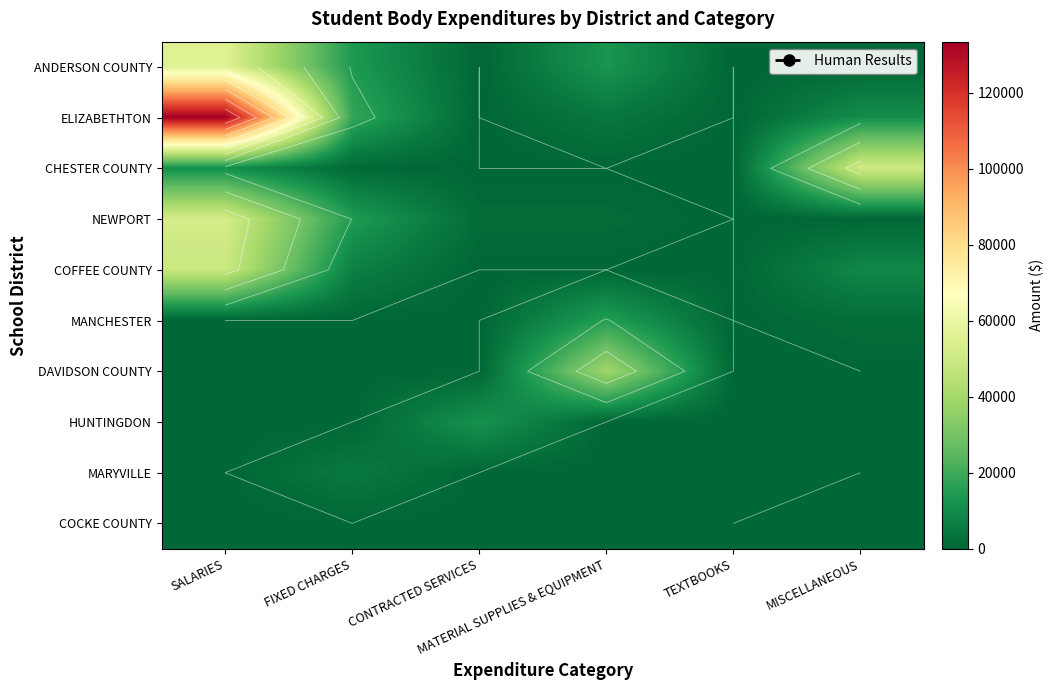

True or false: COCKE COUNTY has a value of -164 at CONTRACTED SERVICES.

False